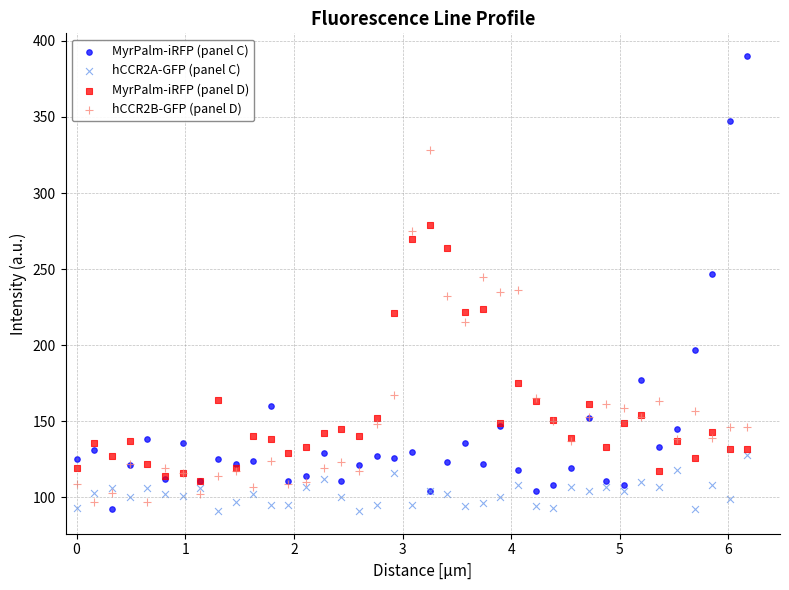

What are all the series names shown in the legend?

MyrPalm-iRFP (panel C), hCCR2A-GFP (panel C), MyrPalm-iRFP (panel D), hCCR2B-GFP (panel D)